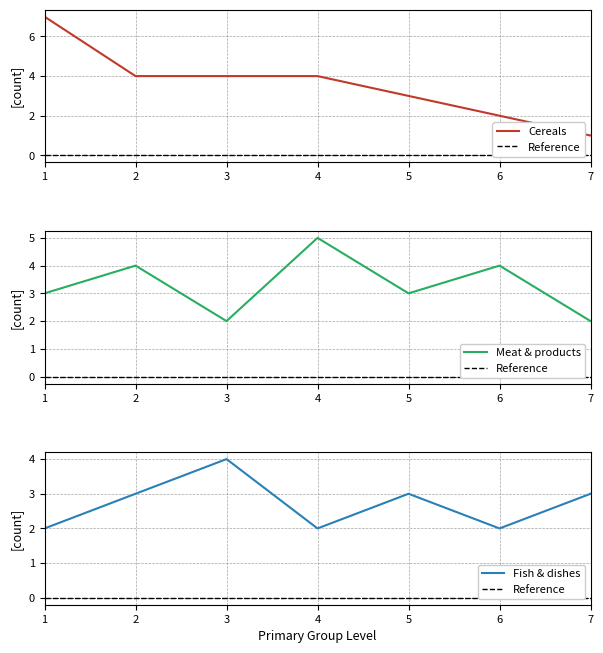

Between 7 and 1, which is larger?

1